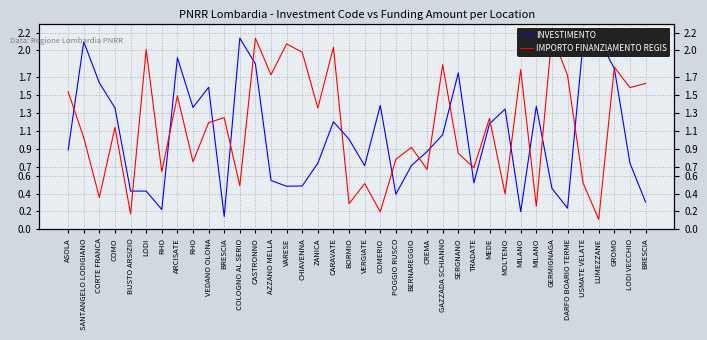

Read the INVESTIMENTO value at ZANICA.

0.7